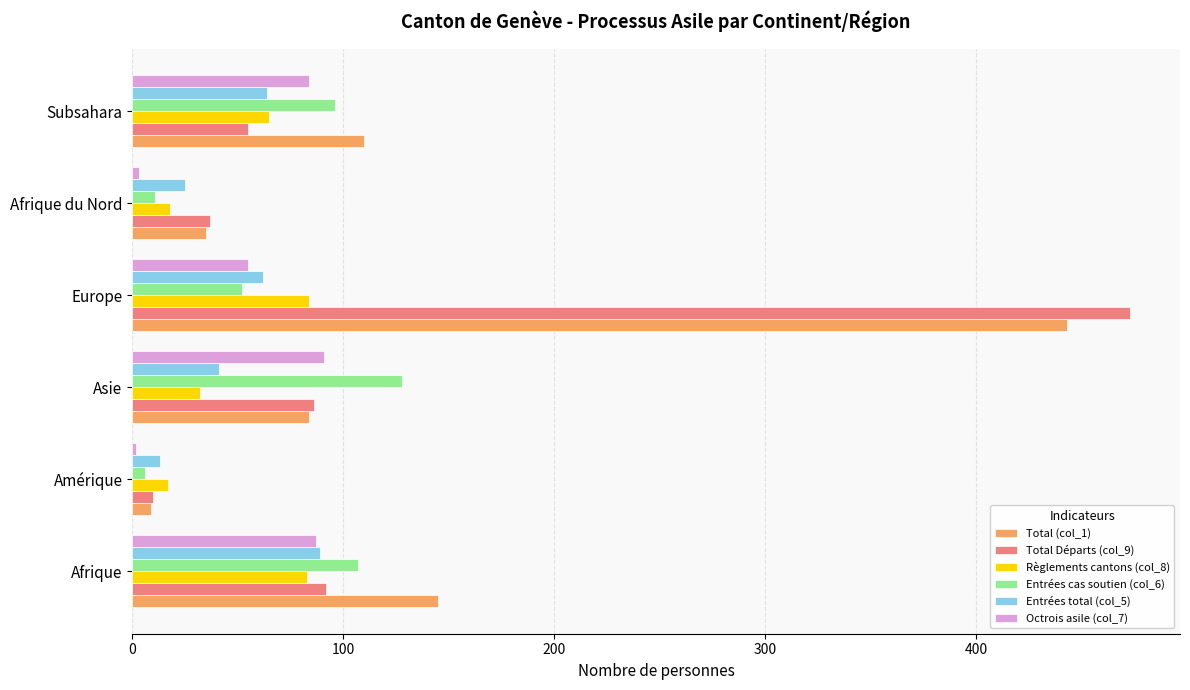

At which category is the sum across all series the highest?

Europe